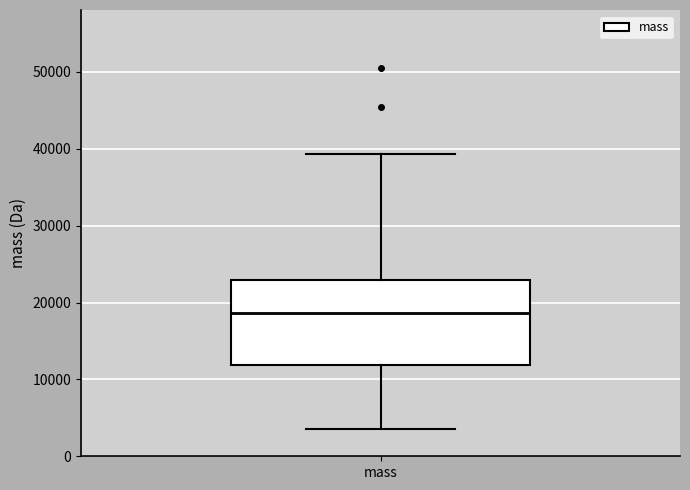

Where does the lower whisker of the box for mass end on the y-axis? The values are not printed on the chart, so give them approximately, as read against the axis.

4000